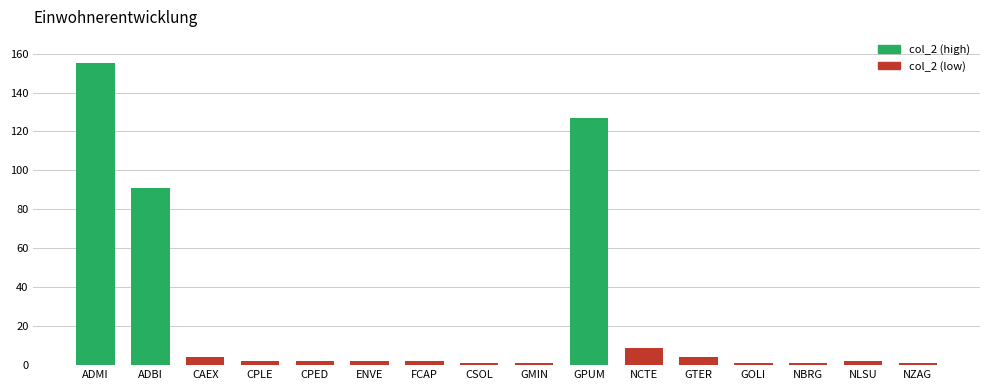

What is the smallest value displayed?

1